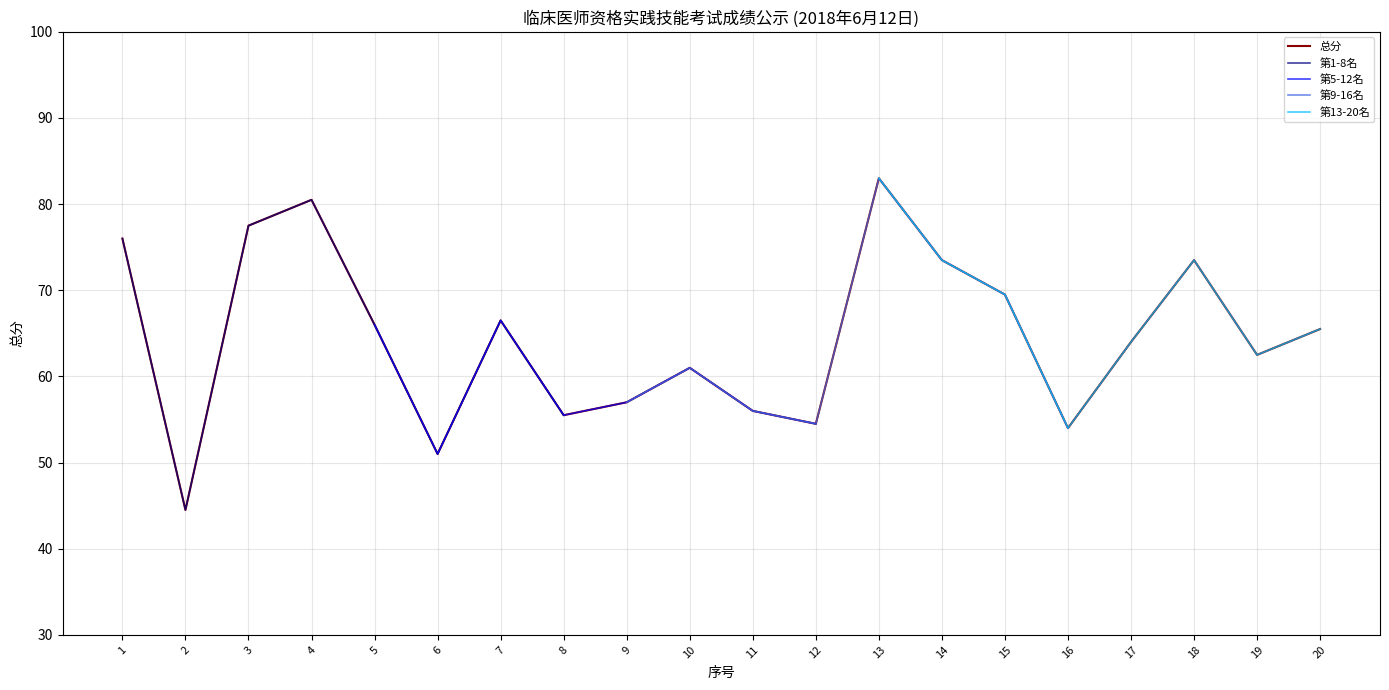

The value at 6 is 51.0. True or false?

True